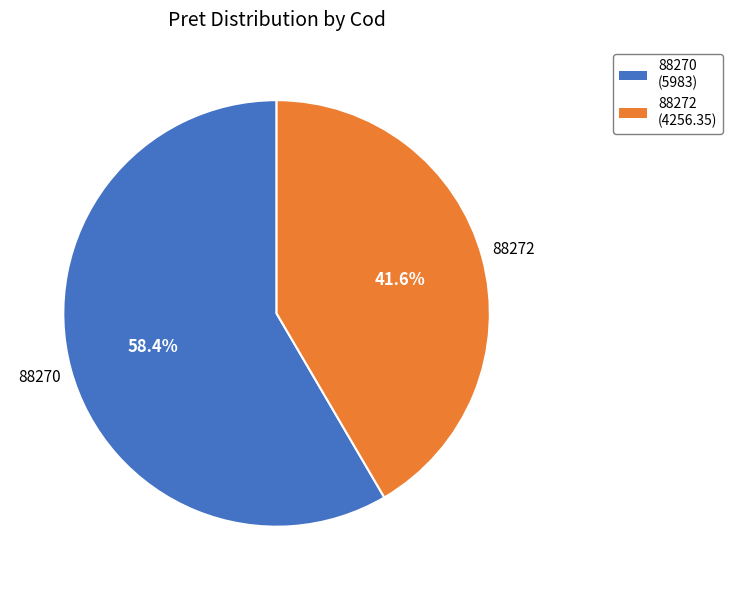

Do 88272 and 88270 together represent more than half of the pie?

Yes